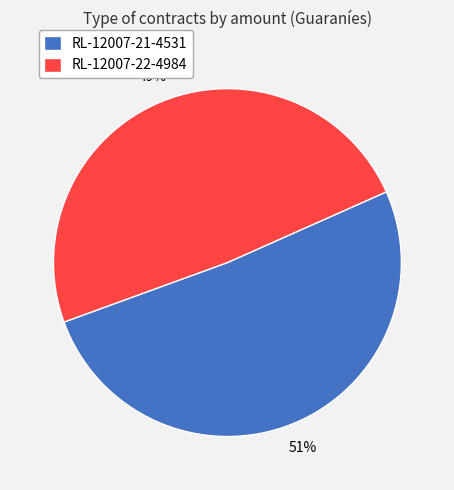

Which category has the smallest portion of the pie?

RL-12007-22-4984